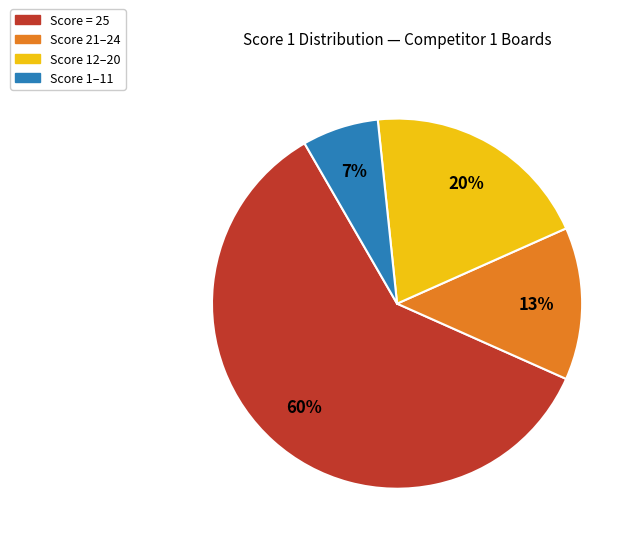

To the nearest percent, what is the difference between the largest and smallest slice percentages?

53%